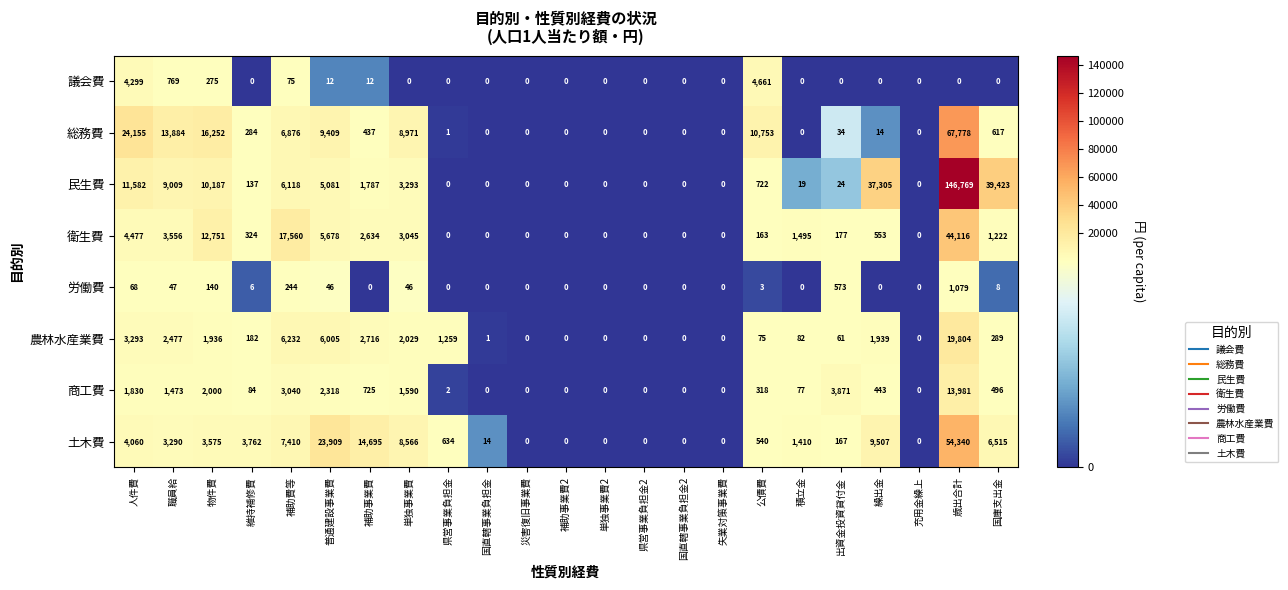

What is the difference between the highest and lowest values at 物件費?

16112